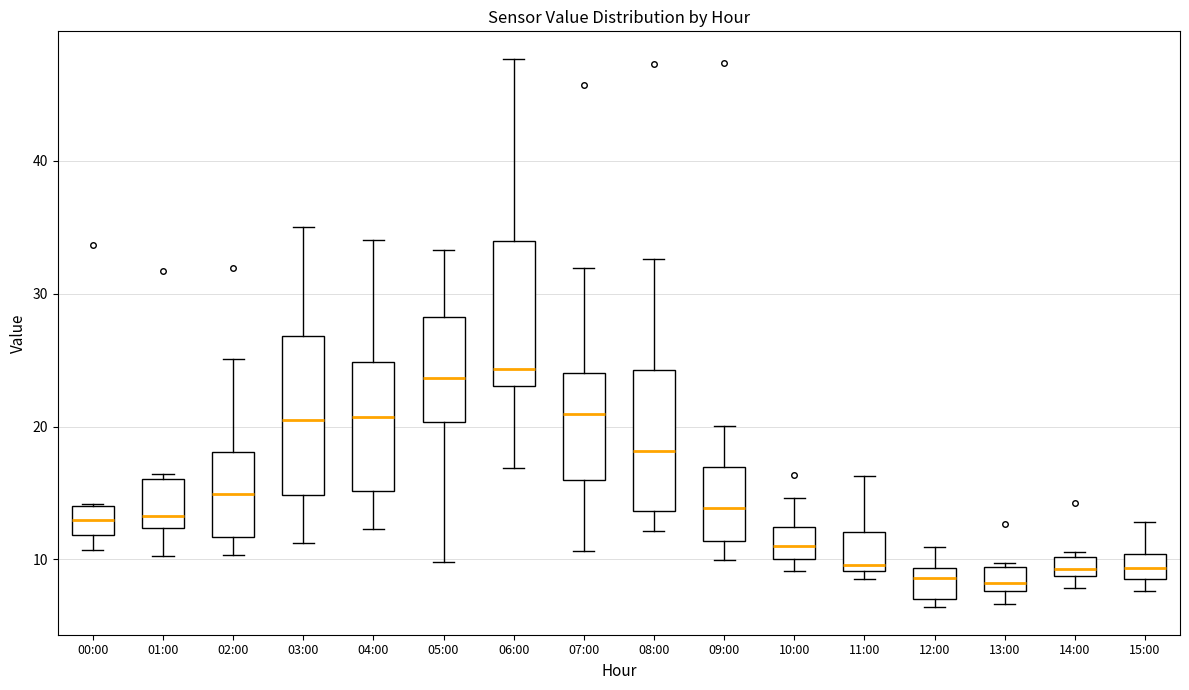

Where is the lower edge of the box for 14:00 on the y-axis? The values are not printed on the chart, so give them approximately, as read against the axis.

9